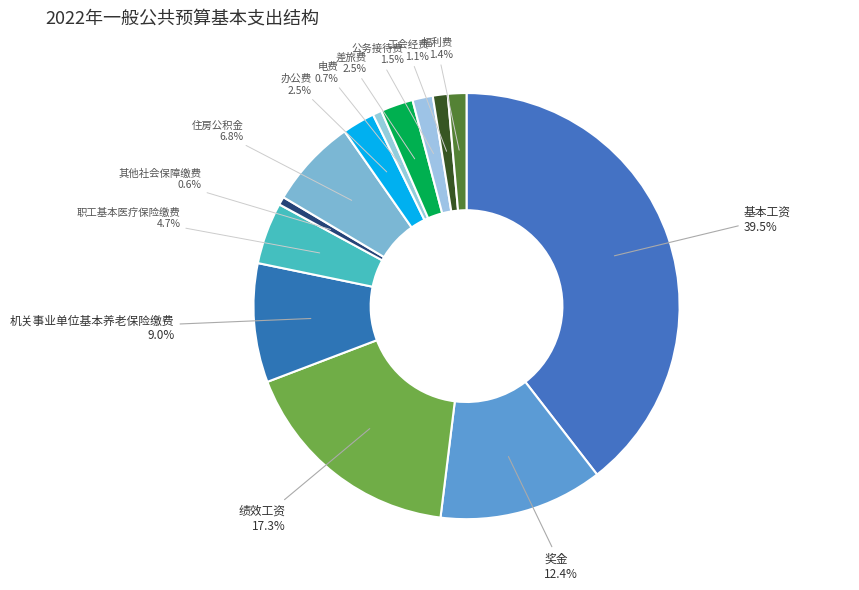

Rank the categories by value from lowest to highest.

其他社会保障缴费, 电费, 工会经费, 福利费, 公务接待费, 办公费, 差旅费, 职工基本医疗保险缴费, 住房公积金, 机关事业单位基本养老保险缴费, 奖金, 绩效工资, 基本工资